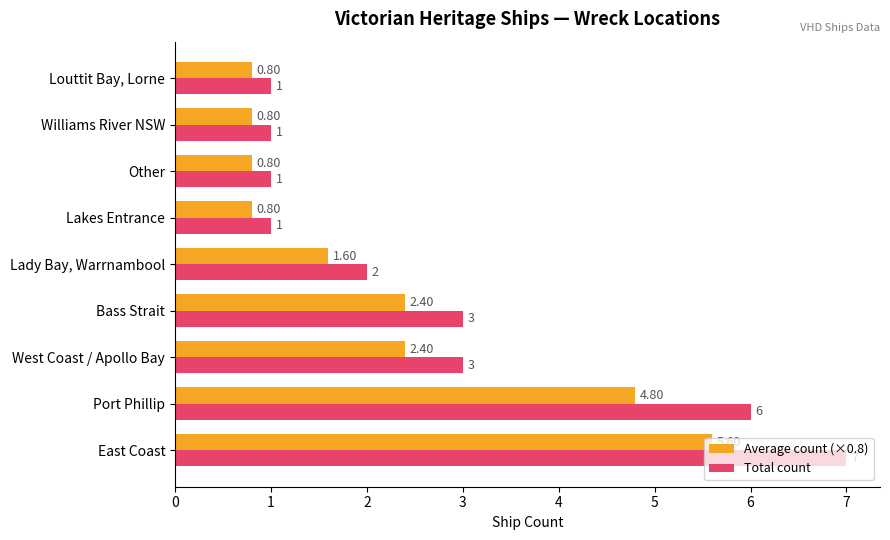

What is the greatest value displayed?

7.0